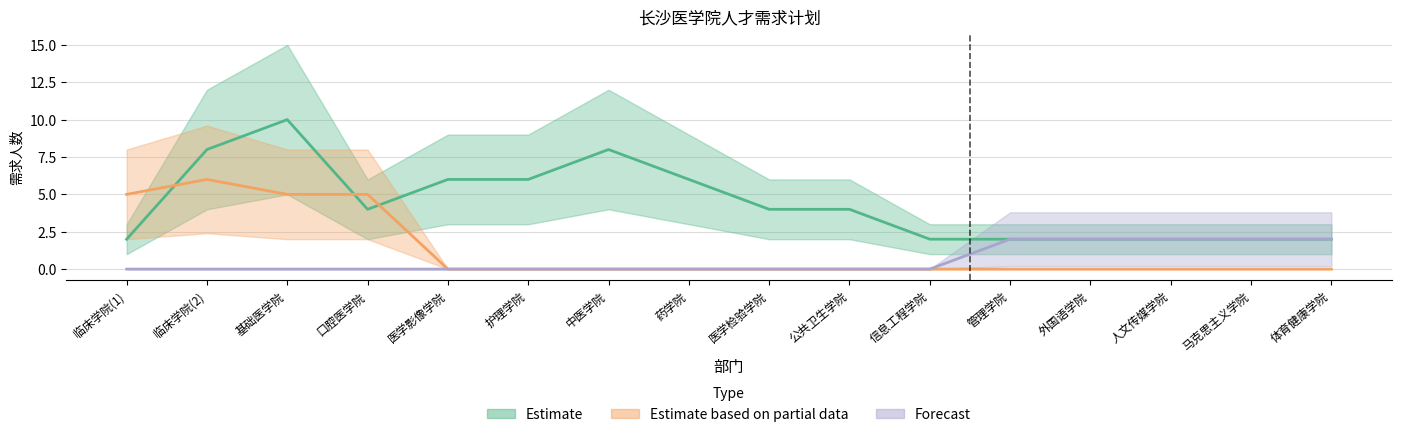

What is the label of the 3rd point from the right?

人文传媒学院